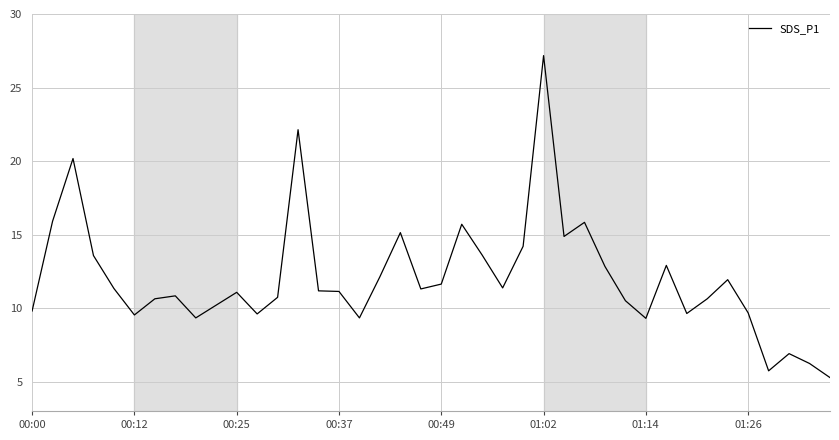

What is the maximum value shown in the chart?

27.2